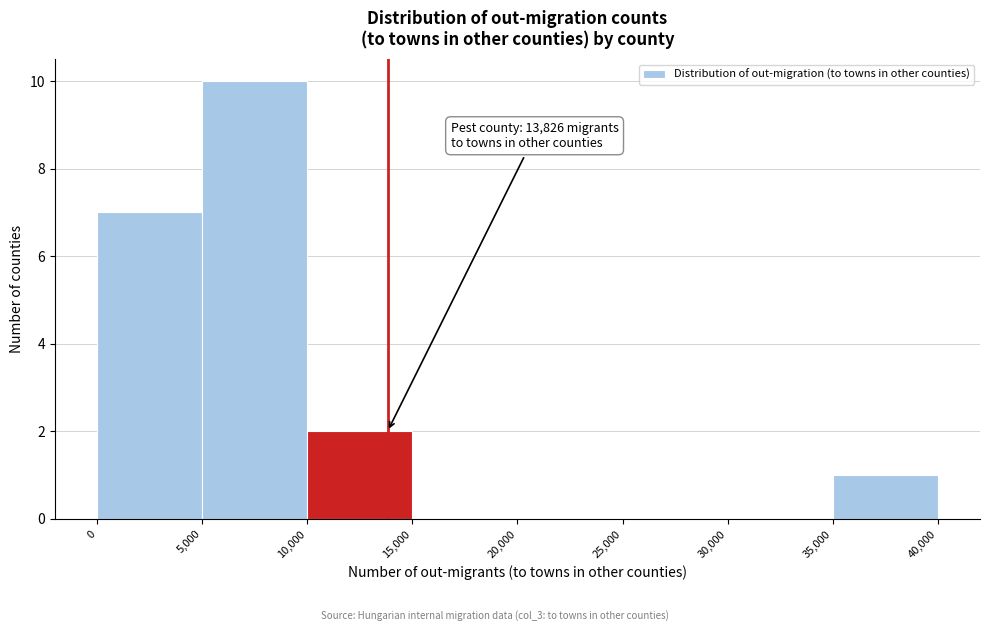

Over which range of the x-axis is the bar tallest?

5,000 to 10,000